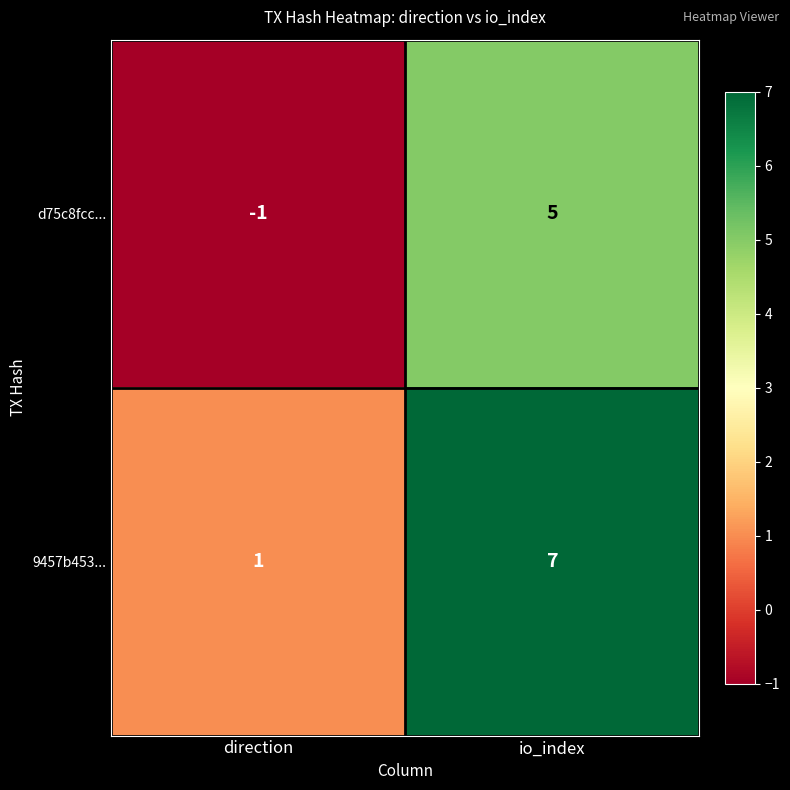

At which category does the chart reach its peak across all series?

io_index